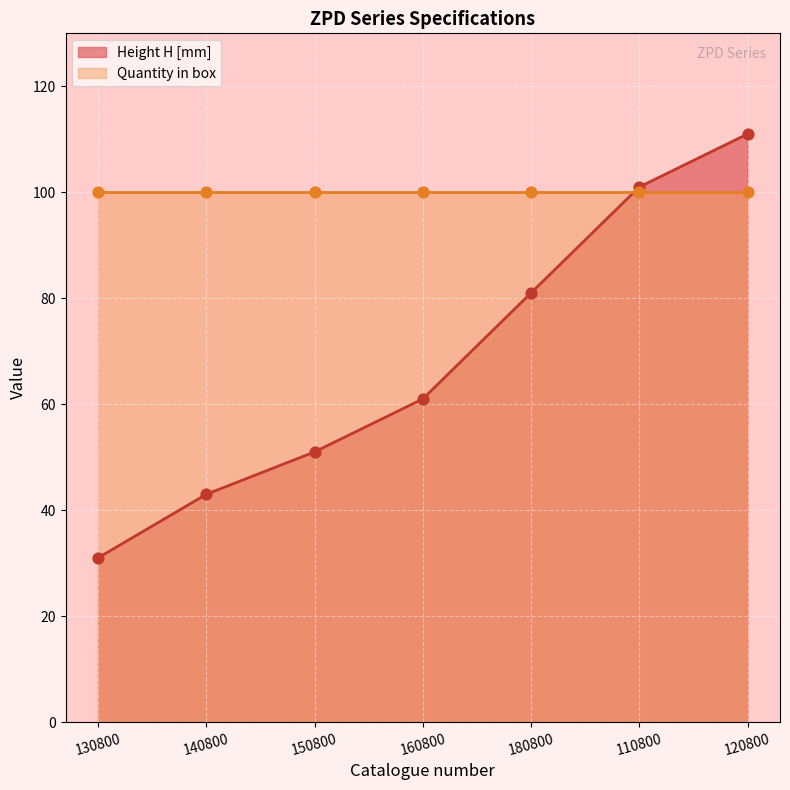

What is the ratio of the value at 140800 to the value at 150800?

0.8